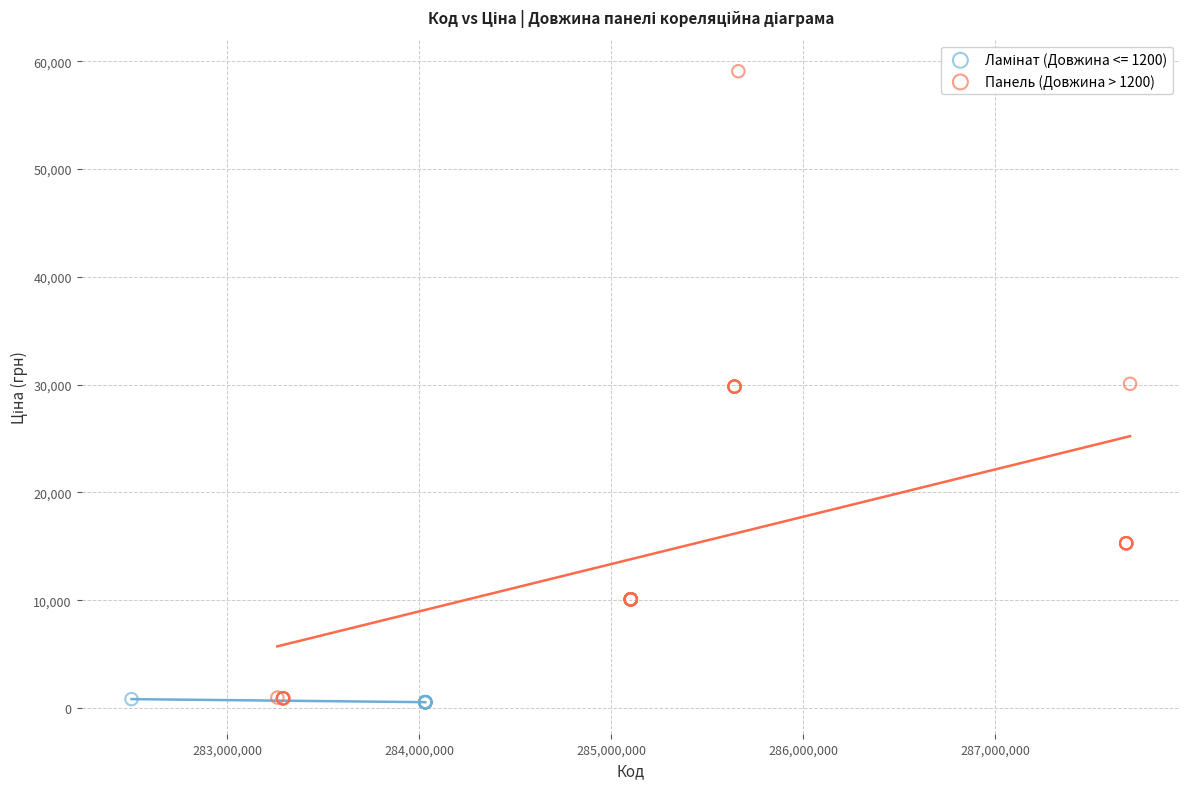

Which series has the largest Y range (max minus min)?

Панель (Довжина > 1200)